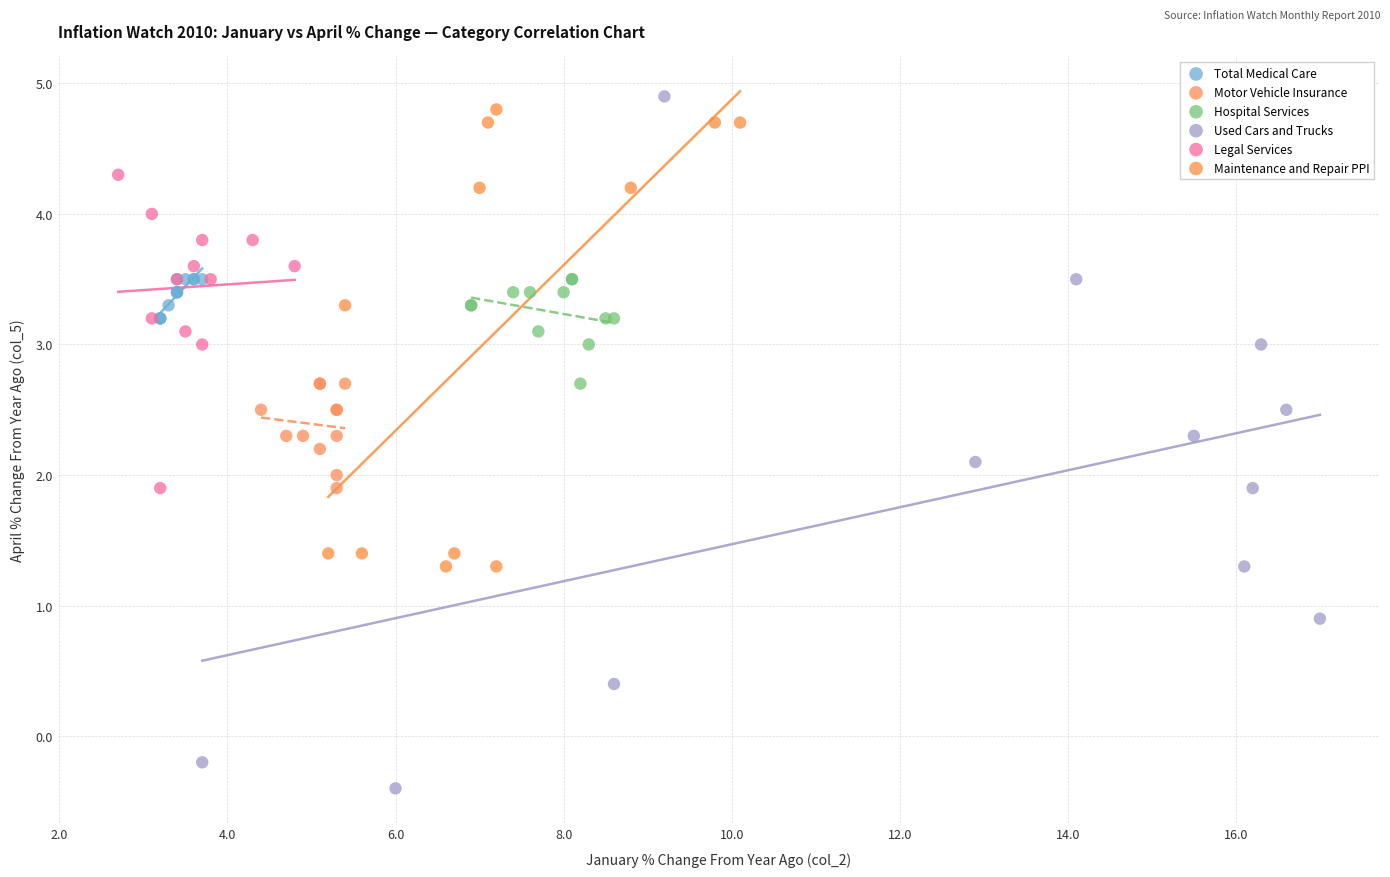

Which series reaches the minimum Y coordinate?

Used Cars and Trucks